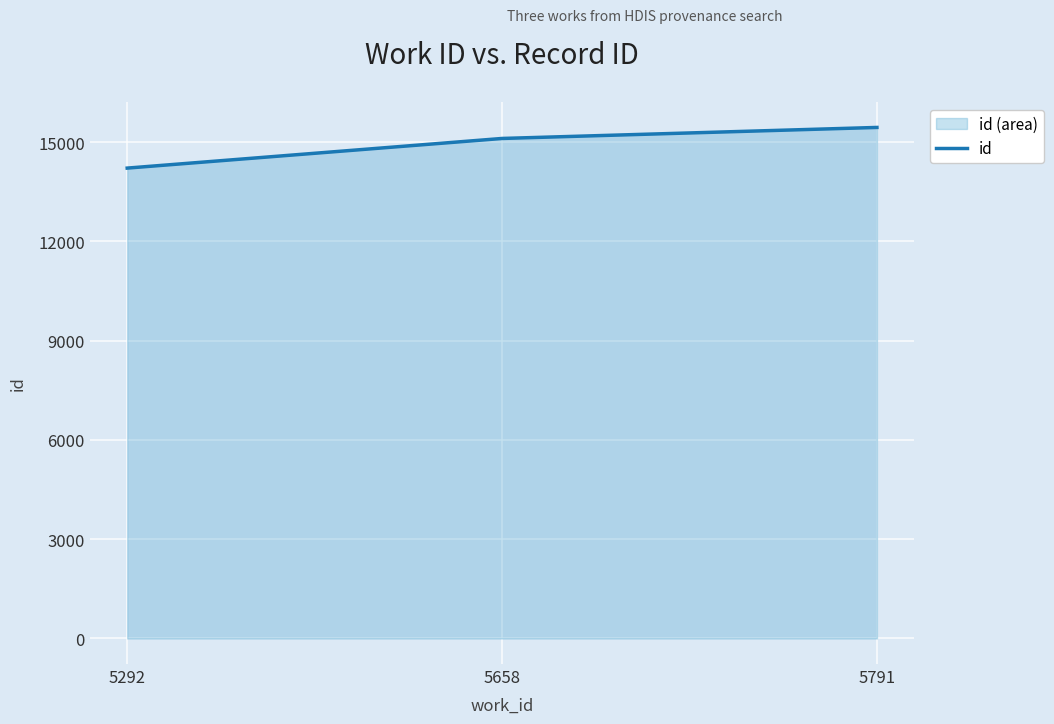

What is the change in value from 5292 to 5791?

+1229